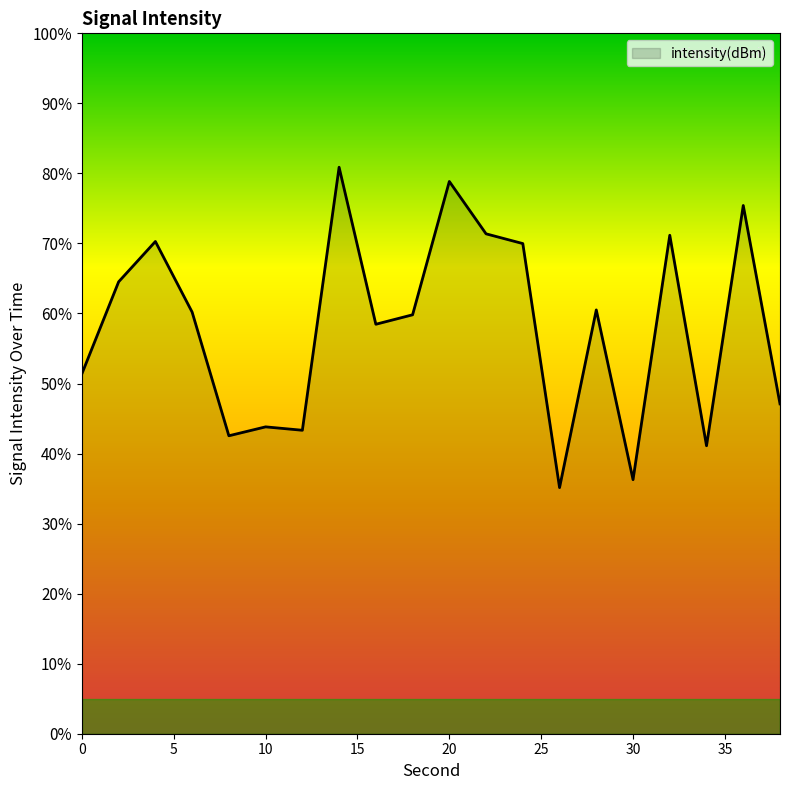

What is the greatest value displayed?

80.9